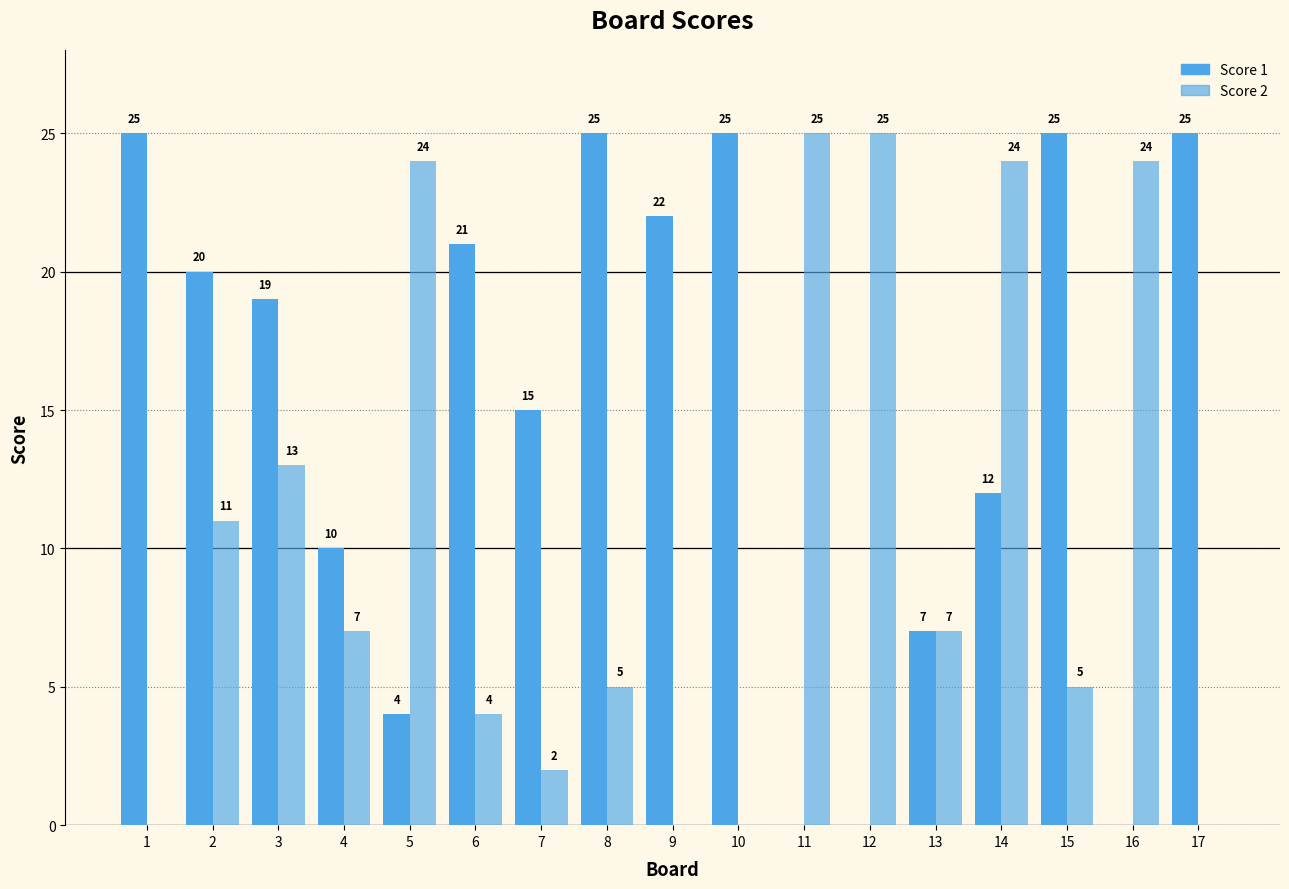

At how many categories does at least one series exceed 16?

14